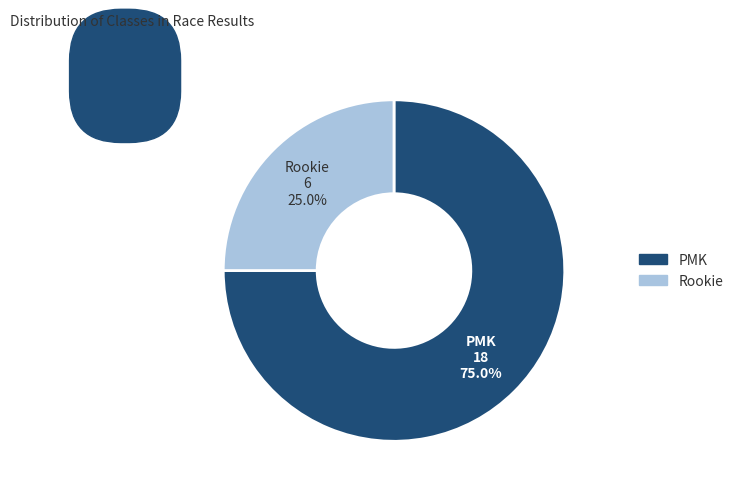

How many slices are in this pie chart?

2